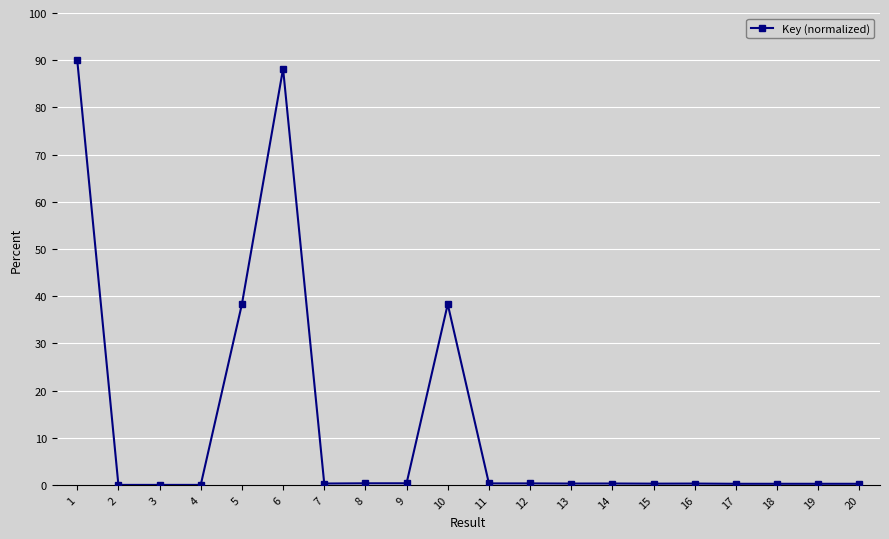

What is the ratio of the value at 5 to the value at 1?

0.4